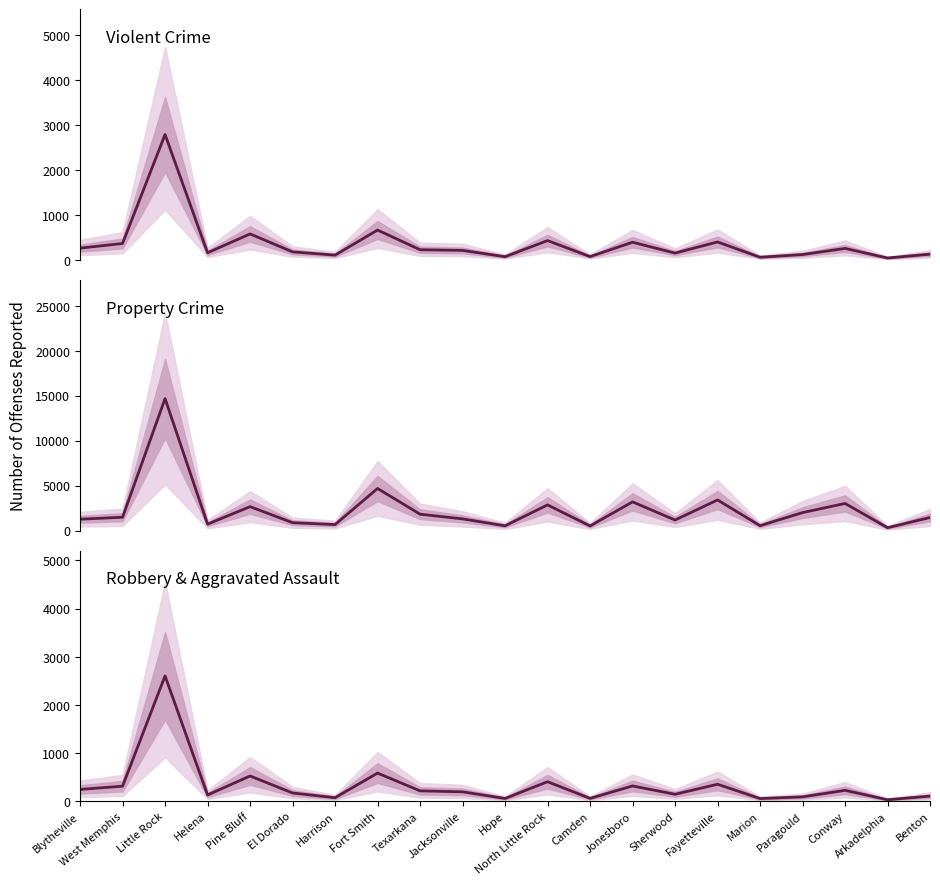

What is the average value of the Property crime total series?

2335